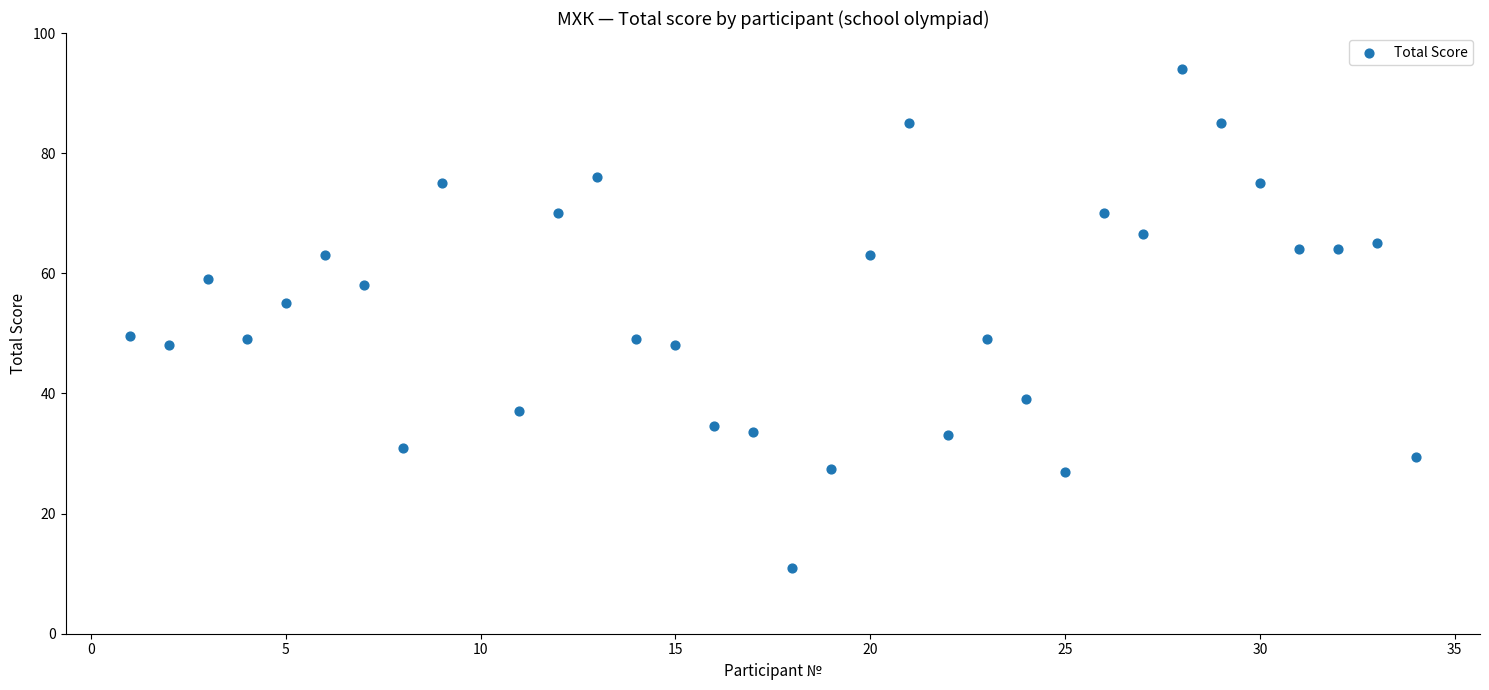

What is the range of X values (max minus min)?

33.0